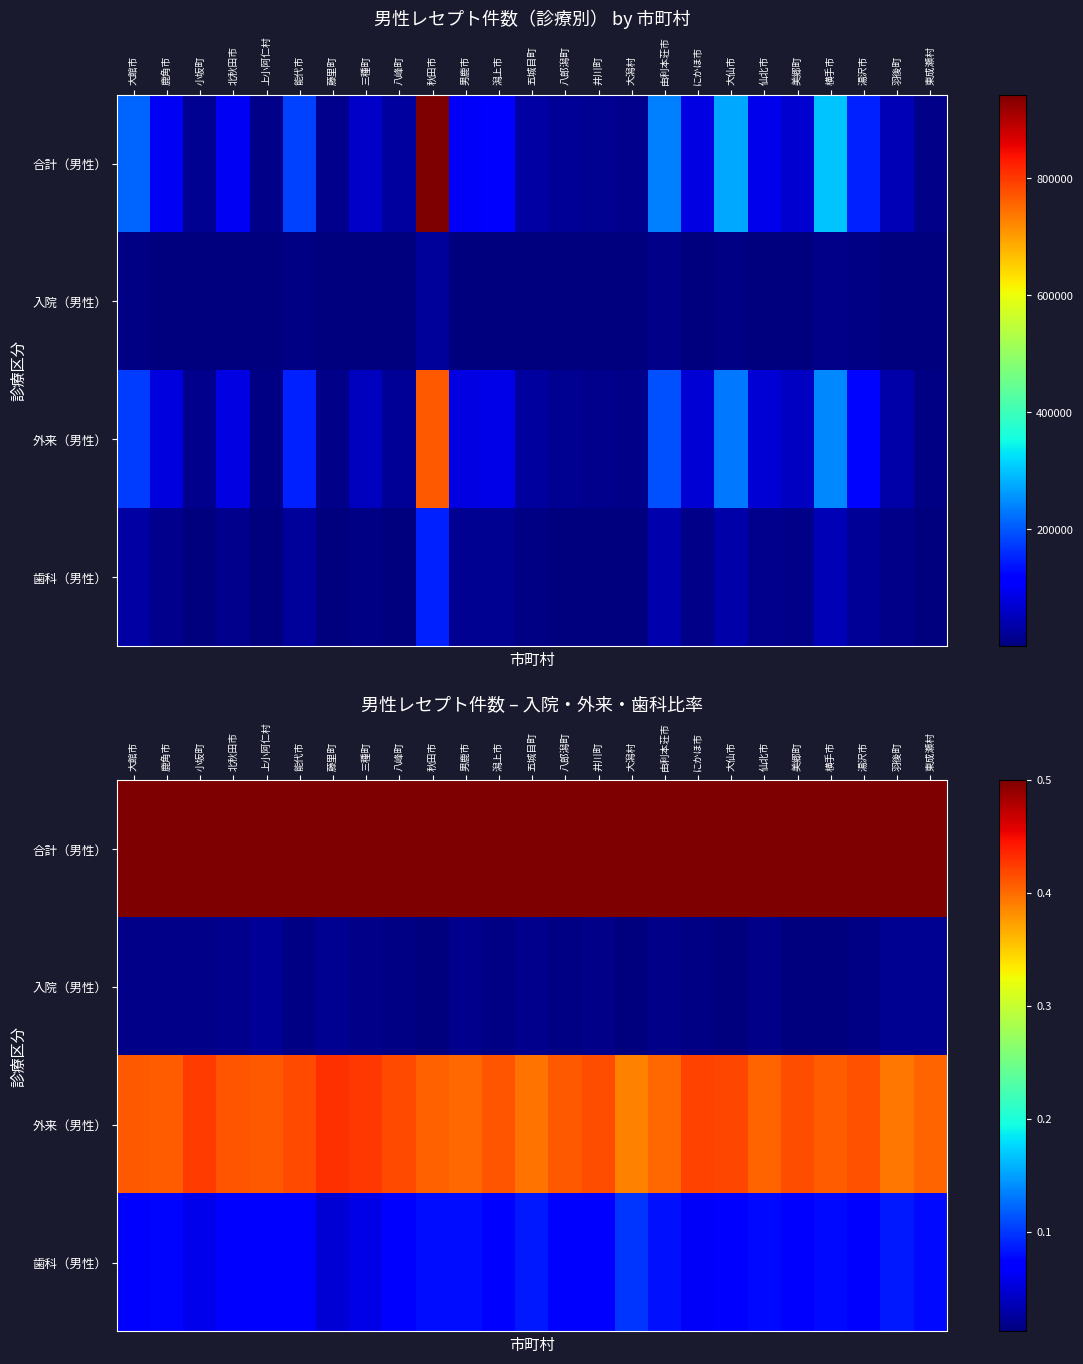

Which category has the lowest value in the 入院（男性） series?

美郷町